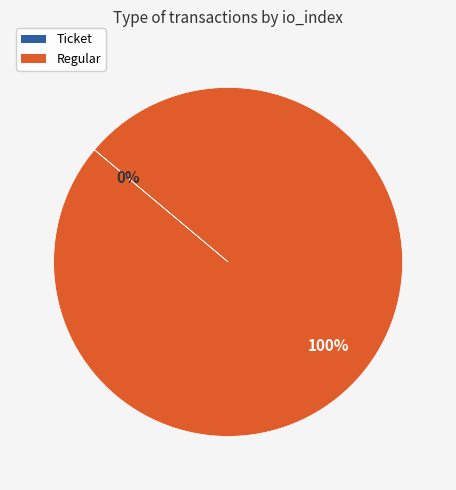

What is the smallest slice in the pie chart?

Ticket